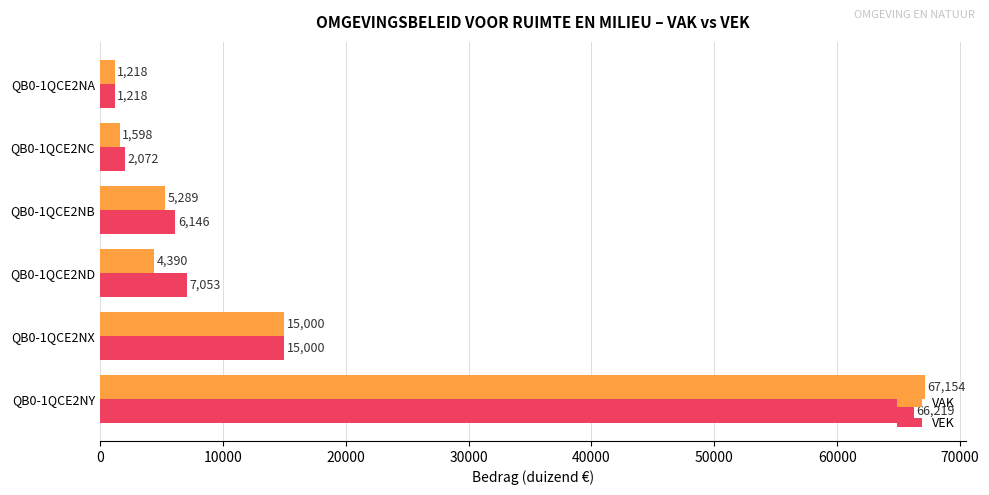

What is the maximum value shown in the chart?

67154